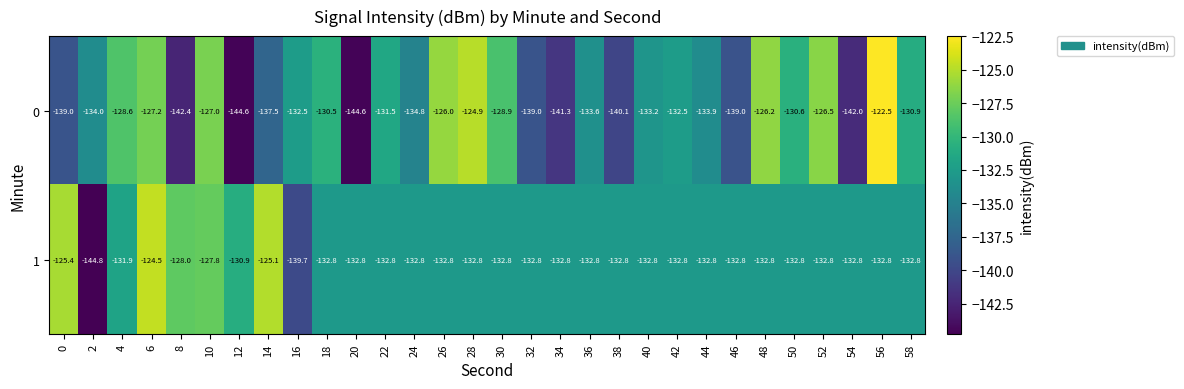

At which category does the chart reach its peak across all series?

56